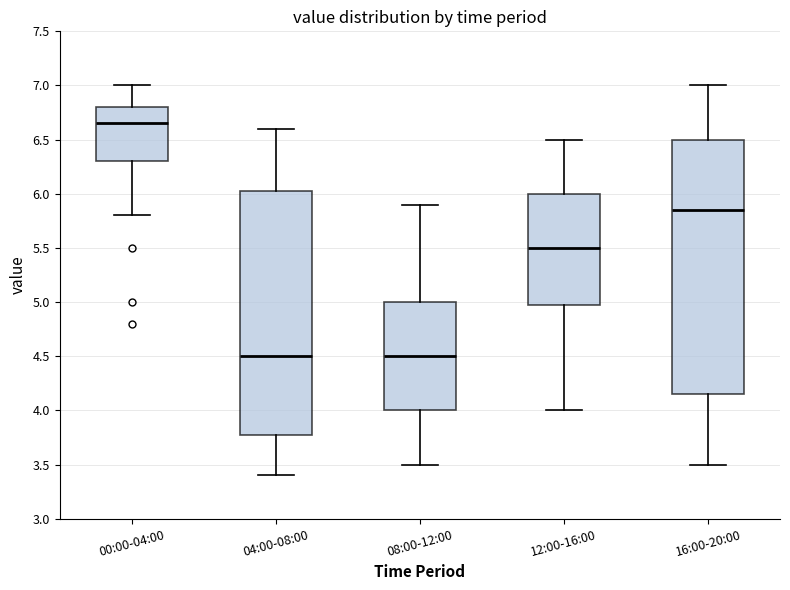

Comparing the boxes themselves (not the whiskers), which one is the tallest?

16:00-20:00